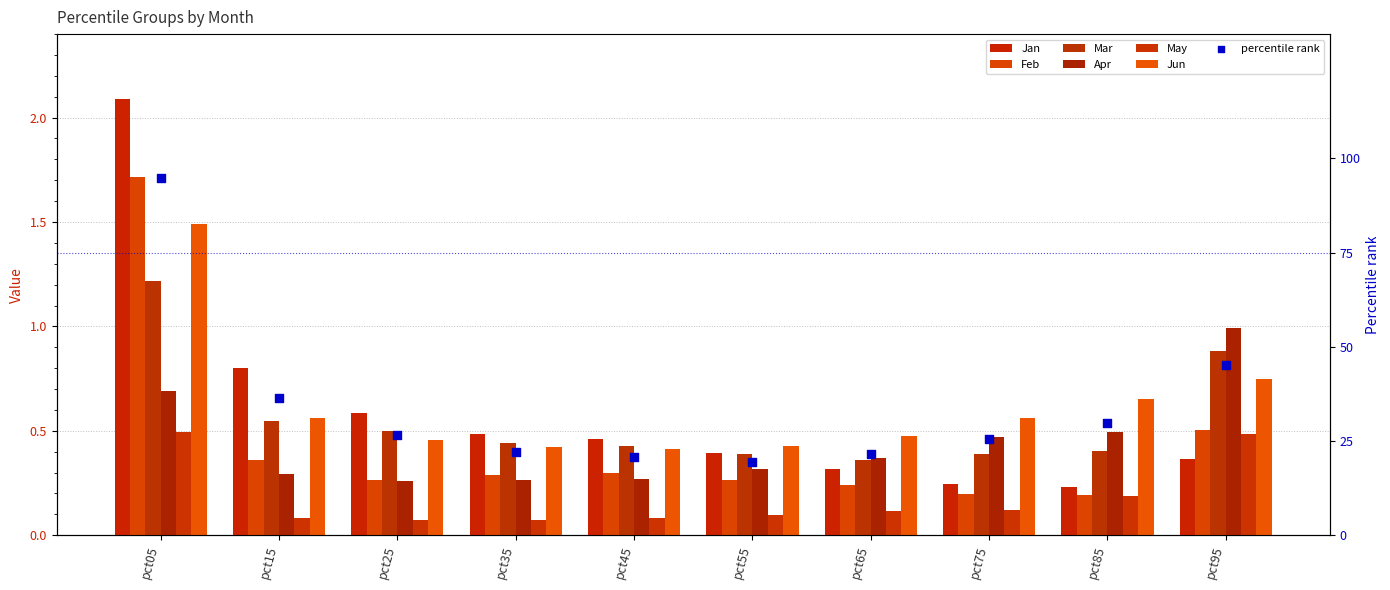

Which series has the widest spread of Y values?

Jan